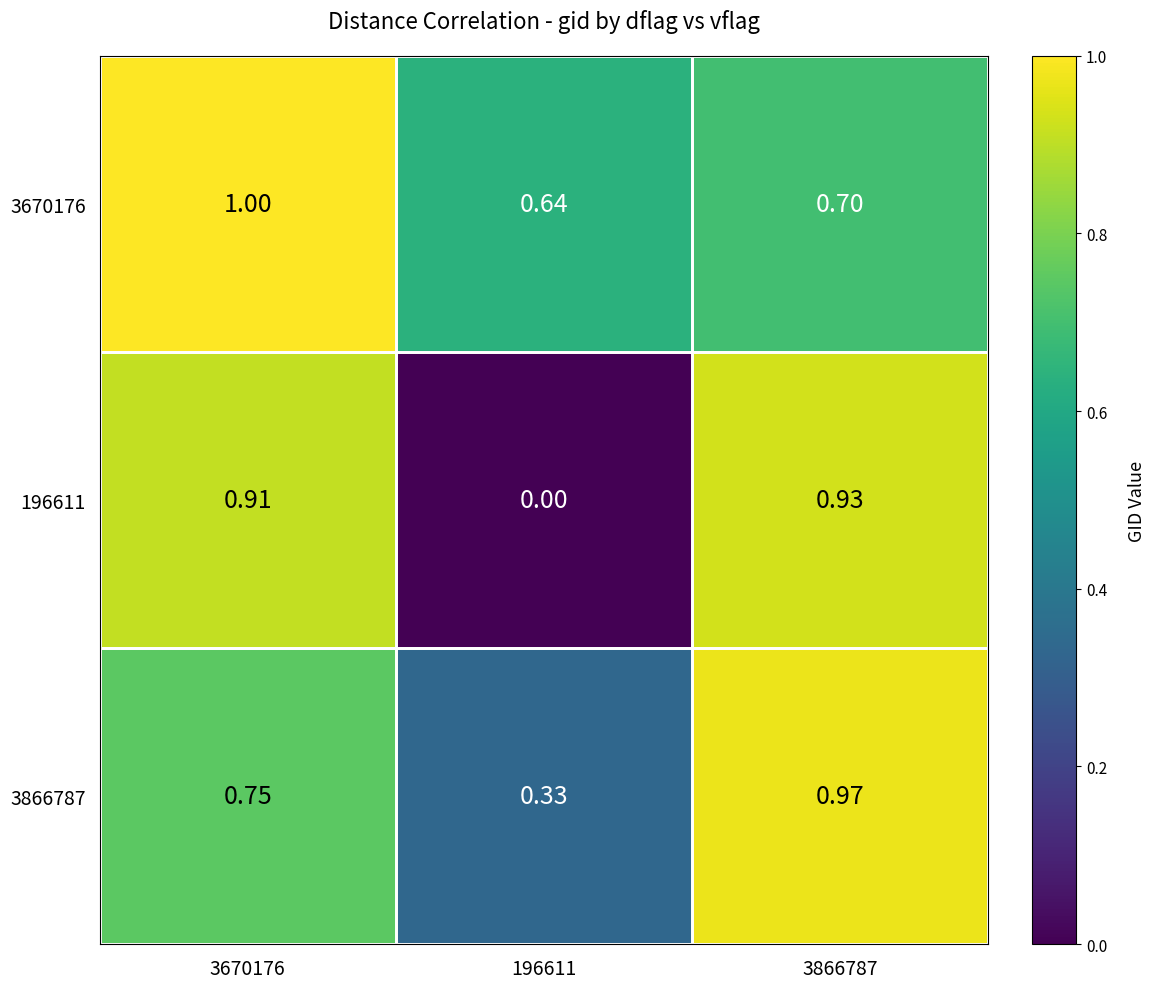

Is the value of 3670176 at 196611 greater than the value of 196611 at 3670176?

No